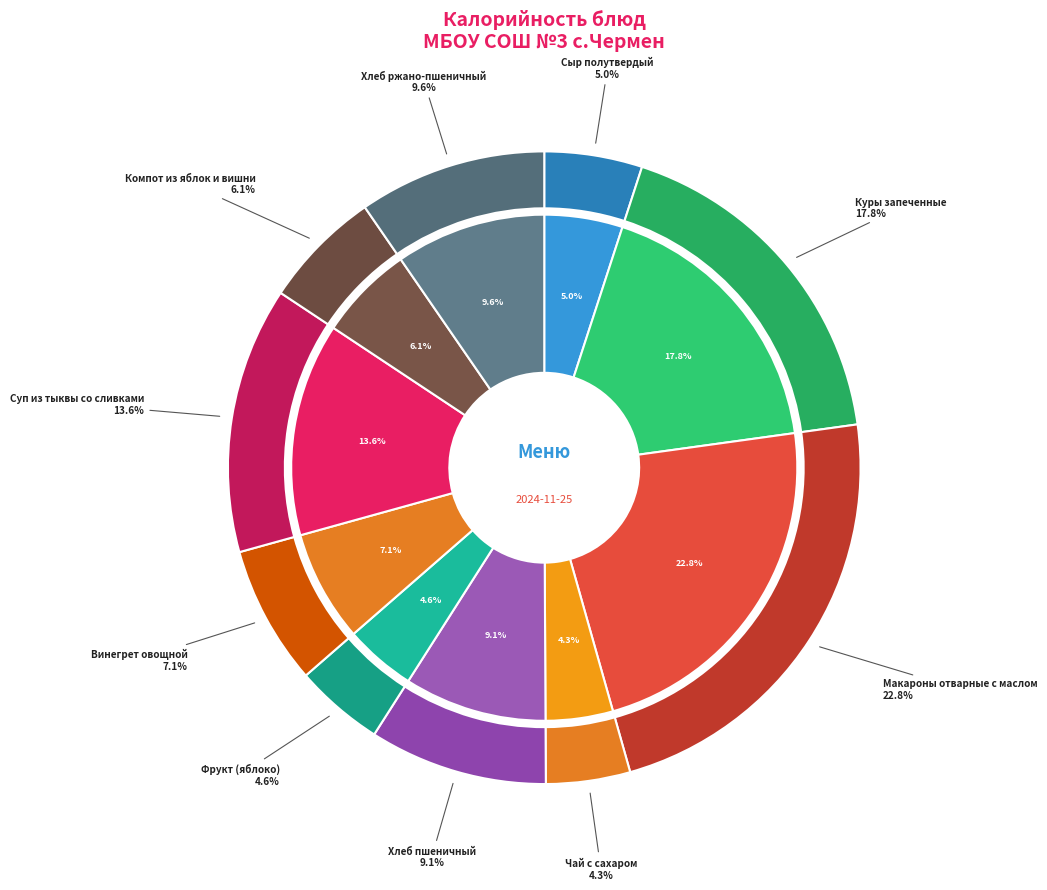

Which category has the smallest portion of the pie?

Чай с сахаром